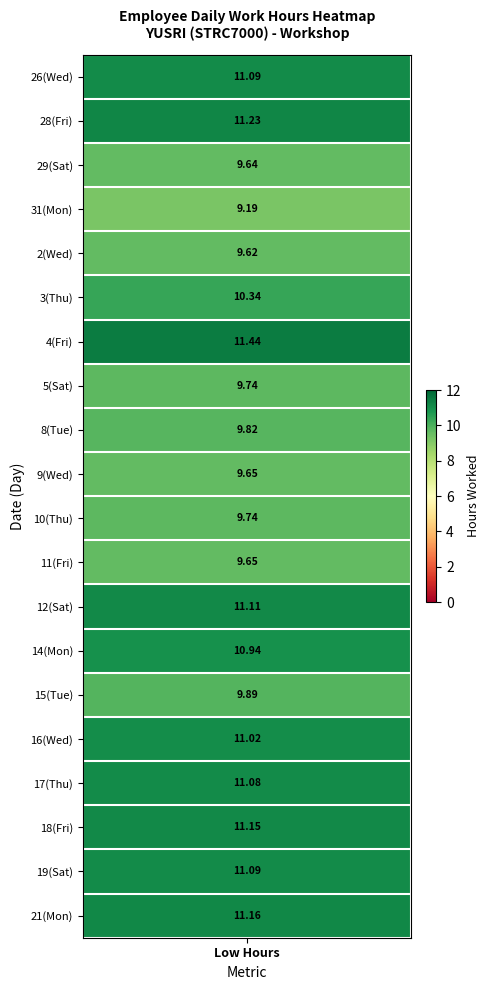

Which has a higher value, Wed or Mon?

Wed